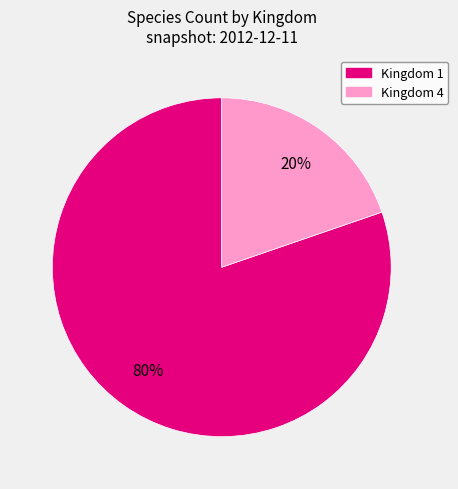

What percentage is the Kingdom 4 slice, to the nearest percent?

20%